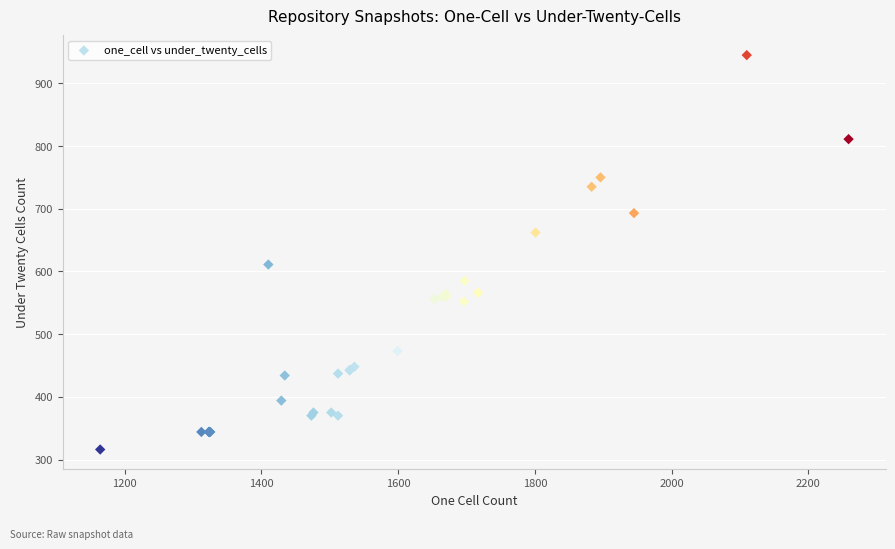

What Y value in the scatter plot is closest to 630?

611